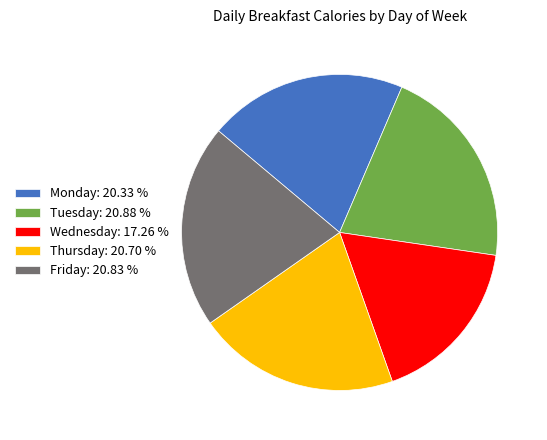

Approximately how many times larger is the value at Thursday compared to Friday?

1.0